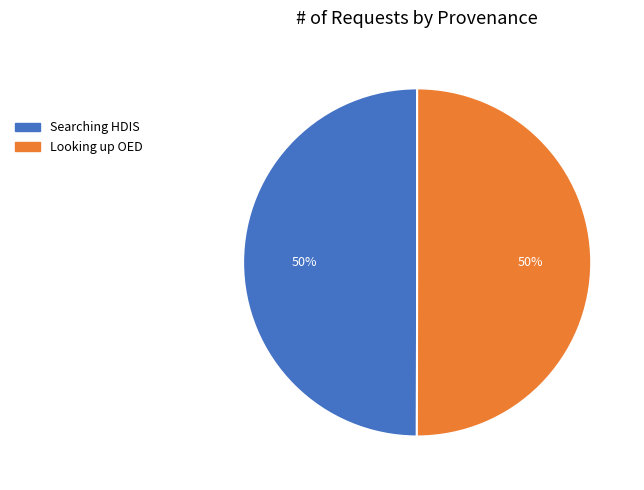

To the nearest percent, what is the average slice percentage?

50%